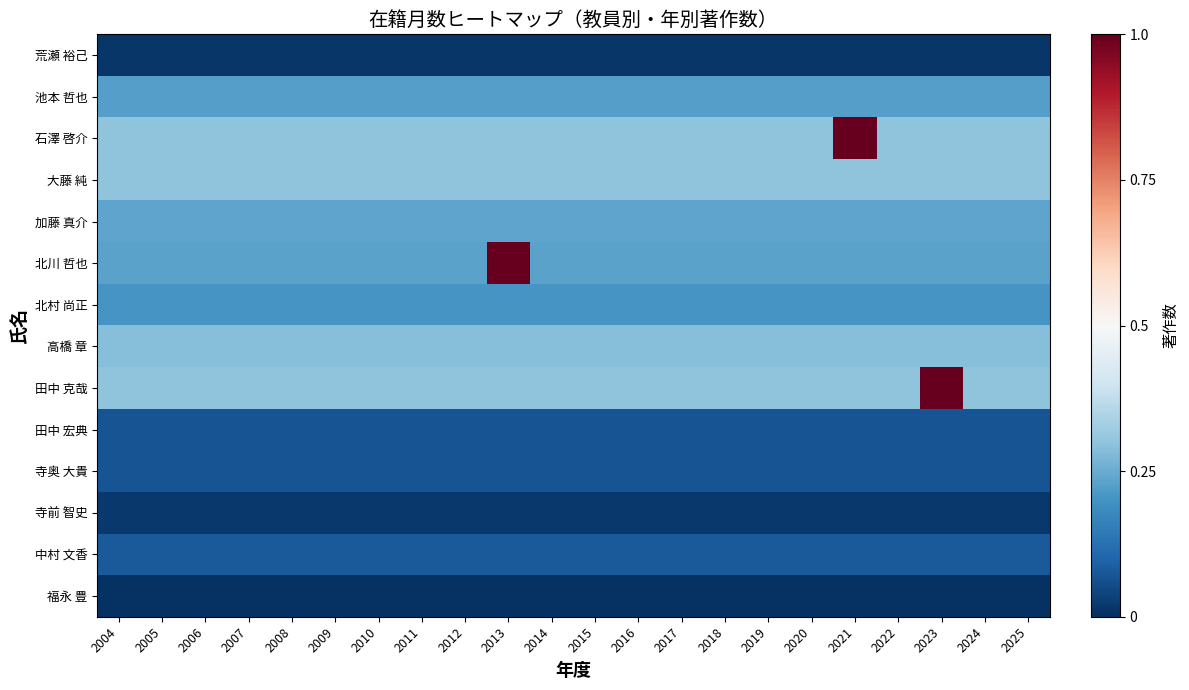

List the series in order of their peak value, highest first.

石澤 啓介, 田中 克哉, 北川 哲也, 大藤 純, 高橋 章, 加藤 真介, 池本 哲也, 北村 尚正, 中村 文香, 田中 宏典, 寺奥 大貴, 寺前 智史, 荒瀬 裕己, 福永 豊